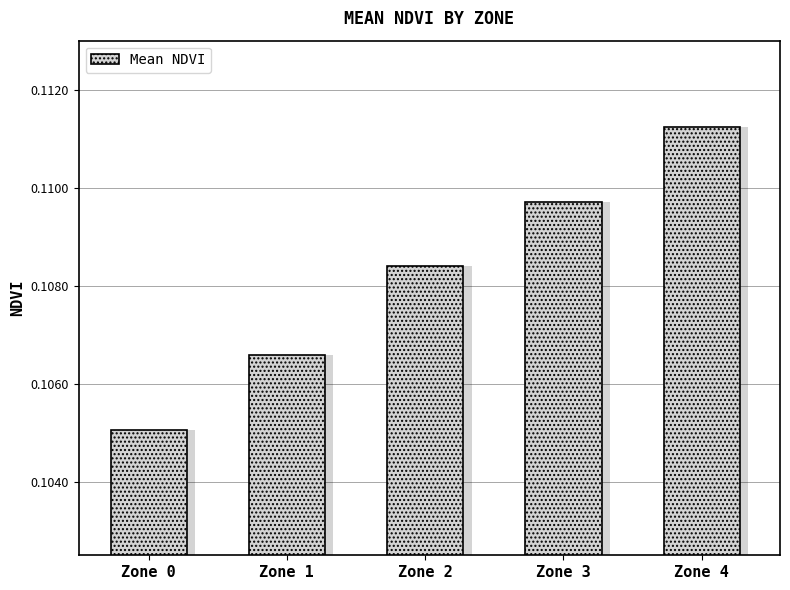

Rank the categories by value from highest to lowest.

Zone 4, Zone 3, Zone 2, Zone 1, Zone 0